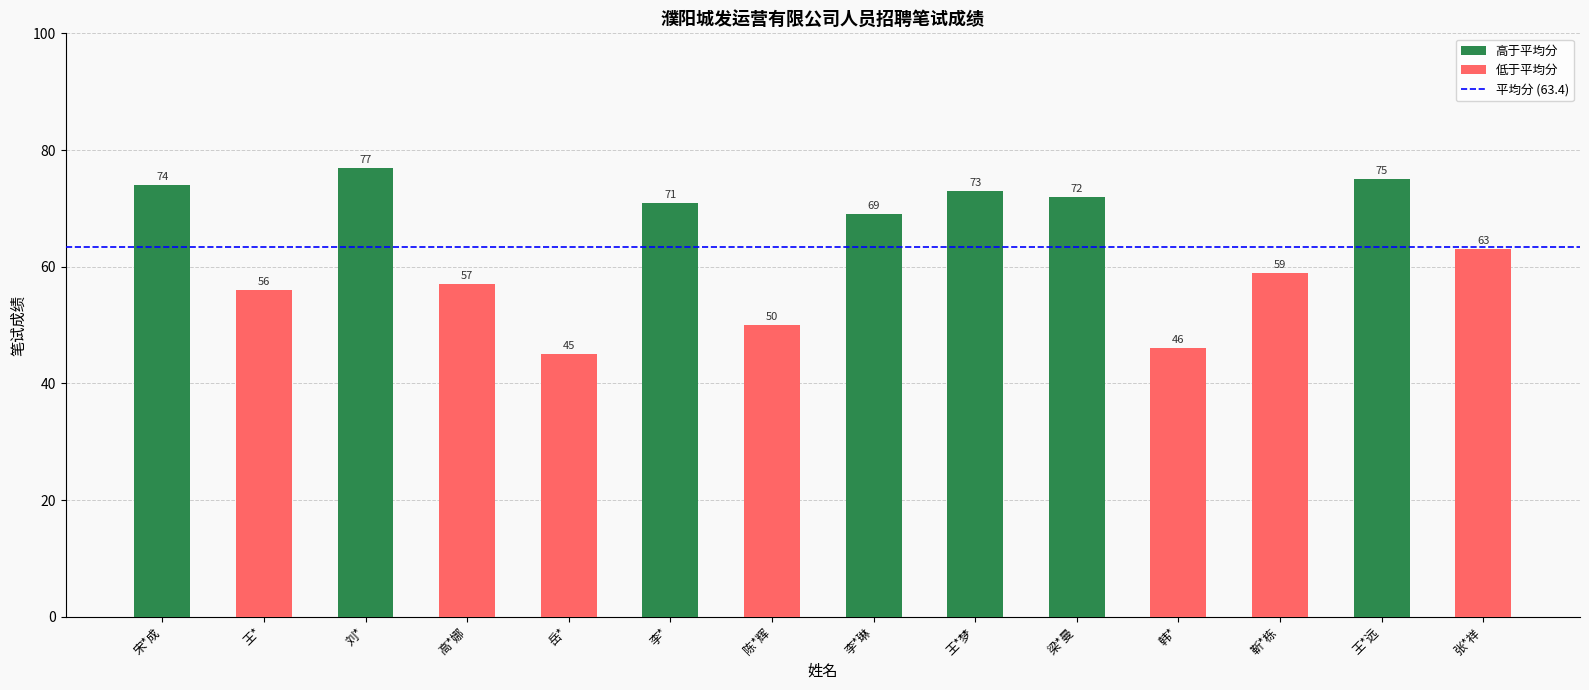

The chart shows a value of 63 at 张*祥. True or false?

True